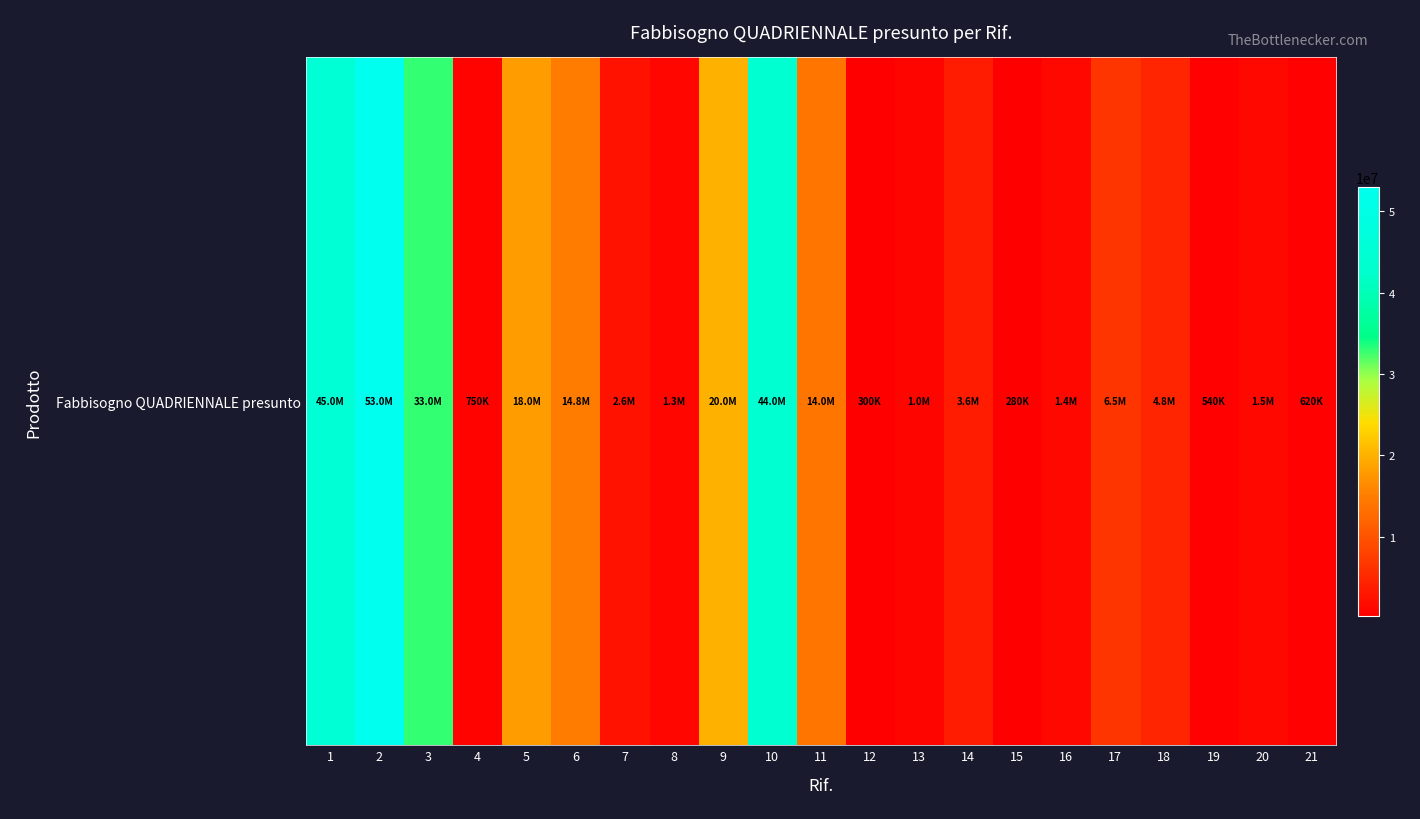

Where is the data nearest to the value 26640000?

3